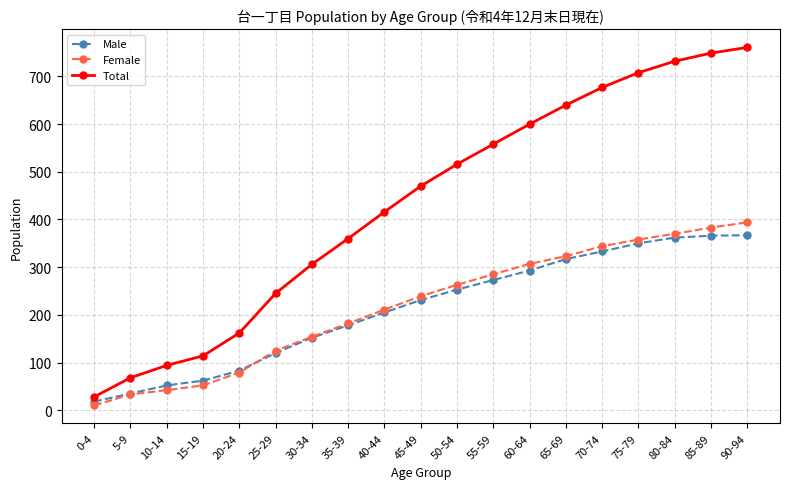

Which series has the widest spread of values?

Total